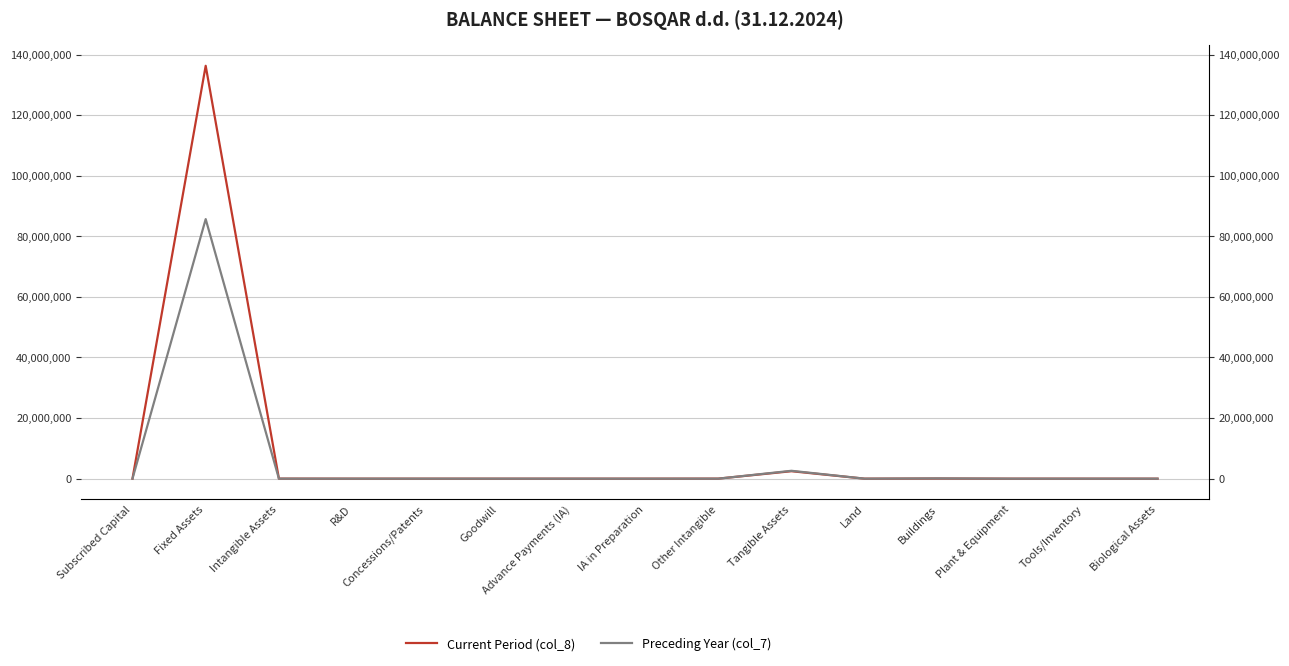

How many interior local valleys does the Current Period (col_8) series have?

1